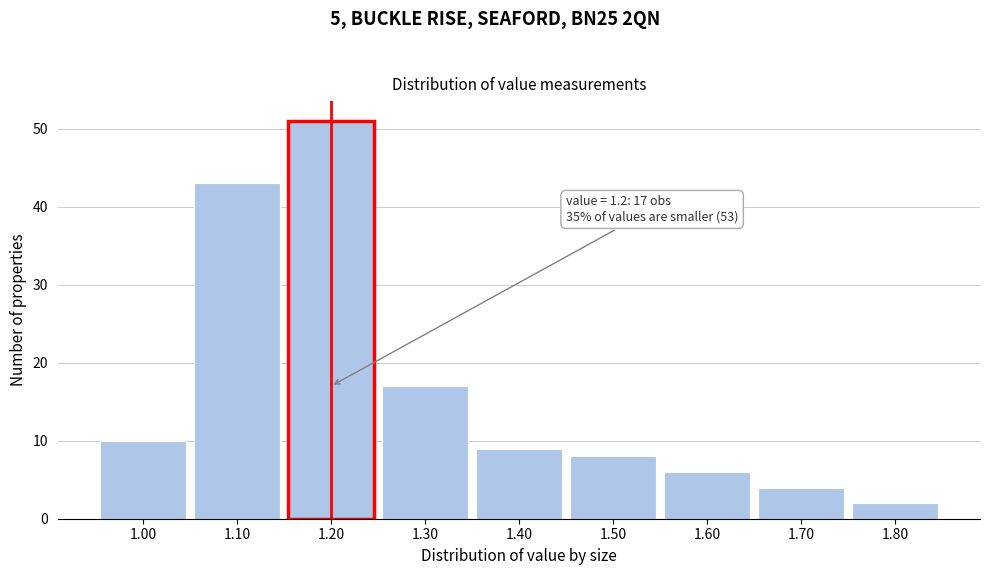

Over which range of the x-axis is the bar tallest?

1.15 to 1.25